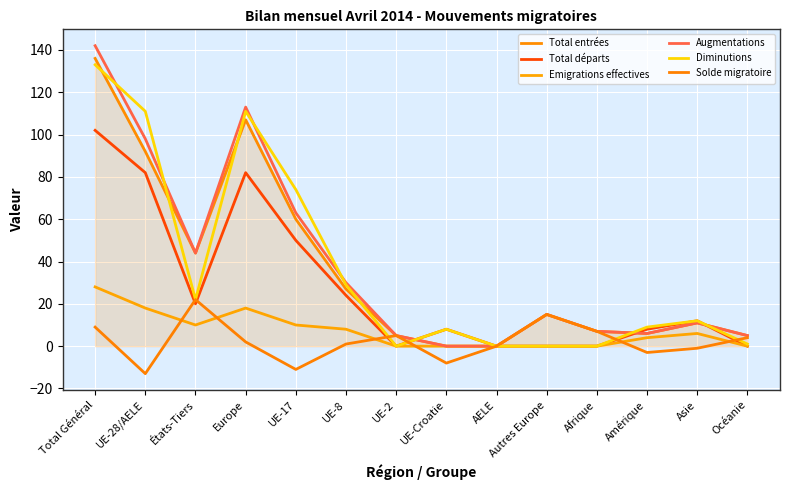

In Solde migratoire, how many points are higher than both neighbors (excluding endpoints)?

3